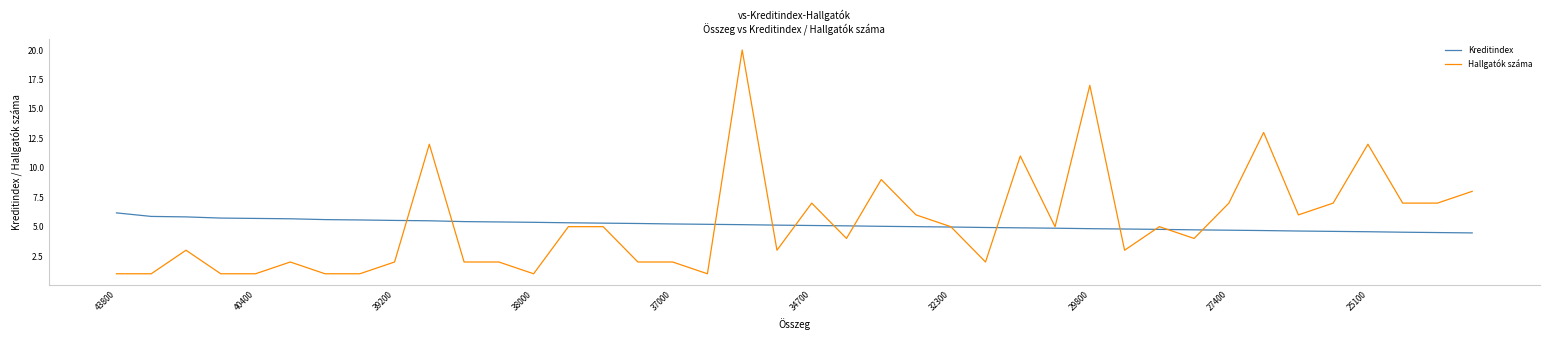

Which series has the largest range (max minus min)?

Hallgatók száma